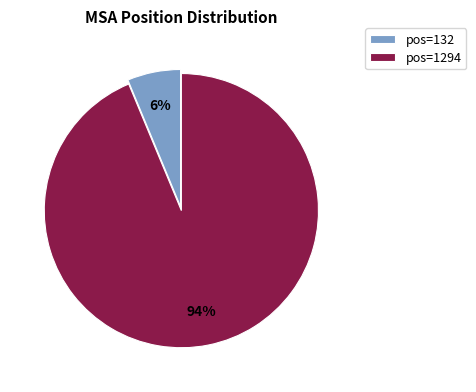

To the nearest percent, what is the combined percentage of pos=132 and pos=1294?

100%